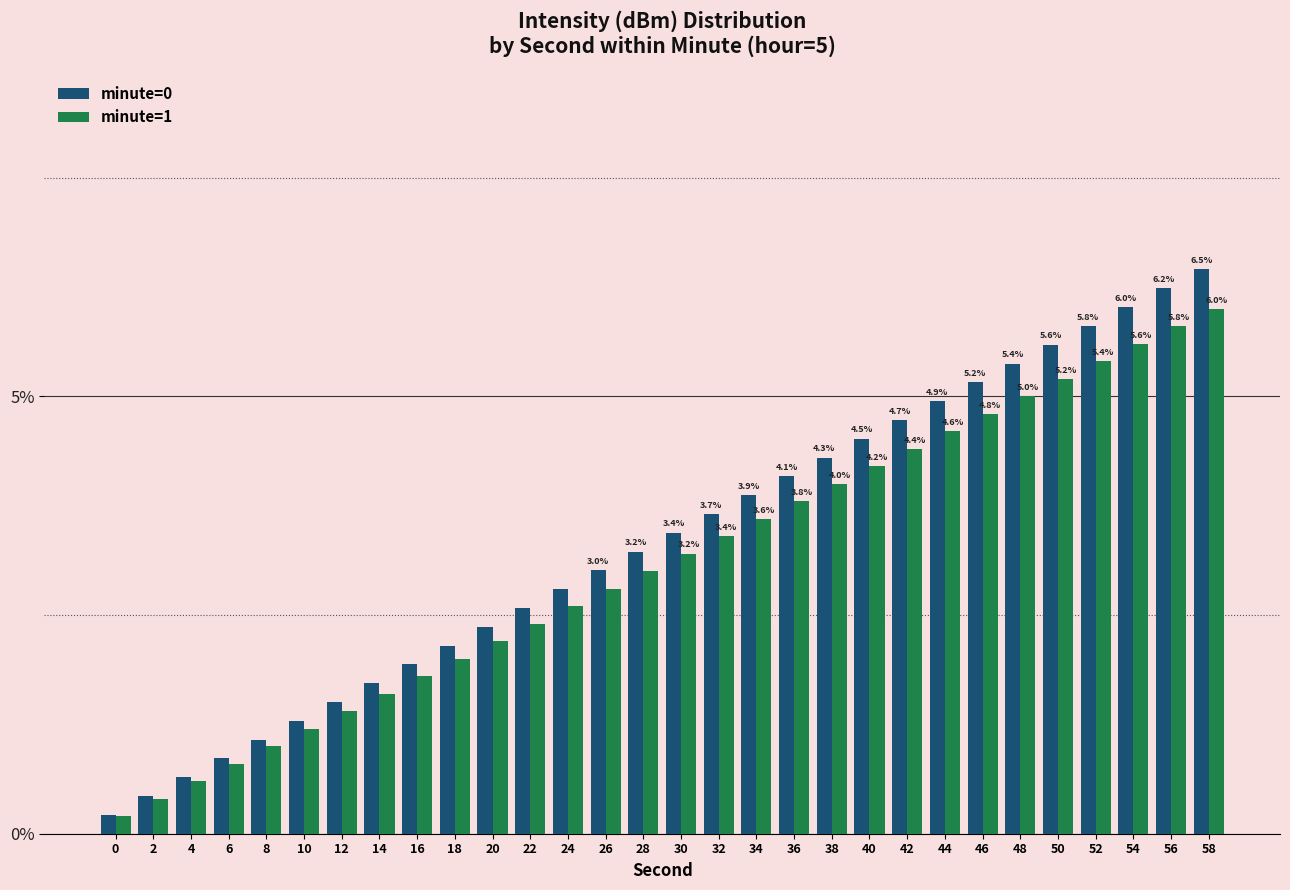

How many bars are there in each group?

2